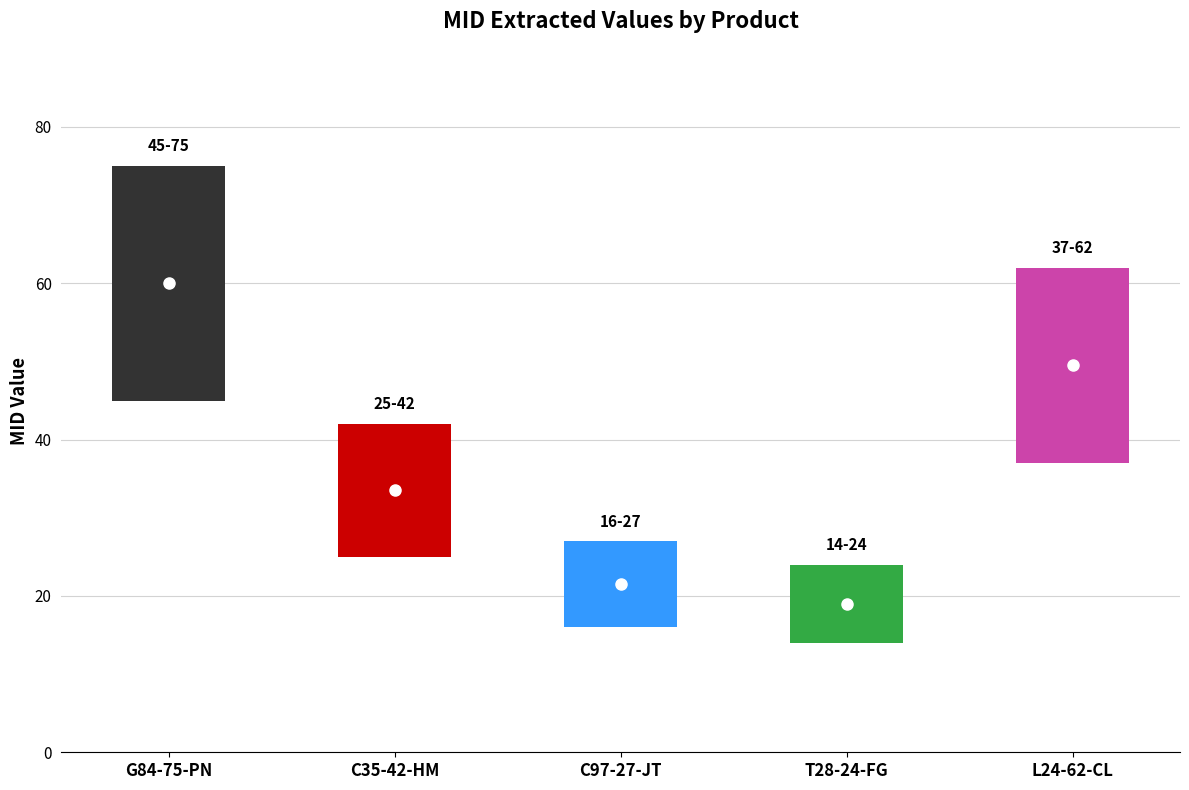

Are the bars horizontal?

No